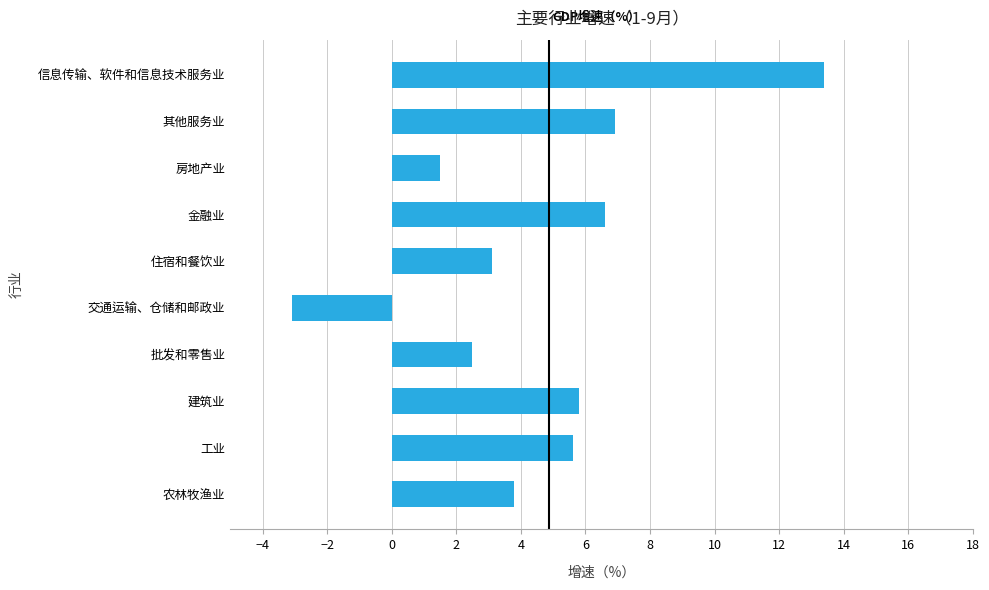

The value at 住宿和餐饮业 is 3.1. True or false?

True